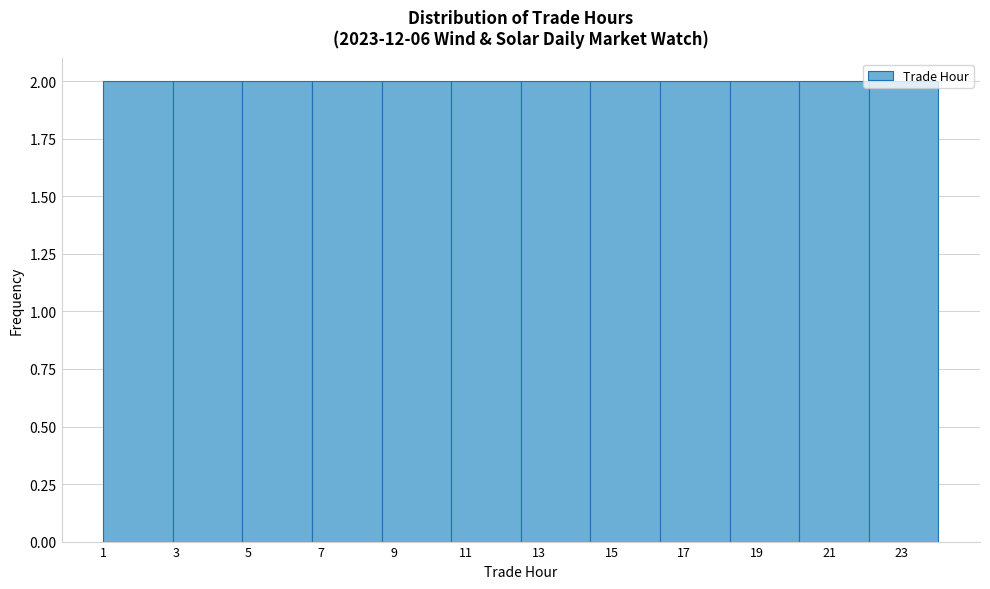

Reading left to right, list every bar in this chart as the range it spans on the x-axis followed by its height. Neither the bar edges nor the heights are printed on the chart, so give them approximately, as read against the axes.

1.0 to 3.0: 2
3.0 to 4.8: 2
4.8 to 6.8: 2
6.8 to 8.6: 2
8.6 to 10.6: 2
10.6 to 12.6: 2
12.6 to 14.4: 2
14.4 to 16.4: 2
16.4 to 18.2: 2
18.2 to 20.2: 2
20.2 to 22.0: 2
22.0 to 24.0: 2